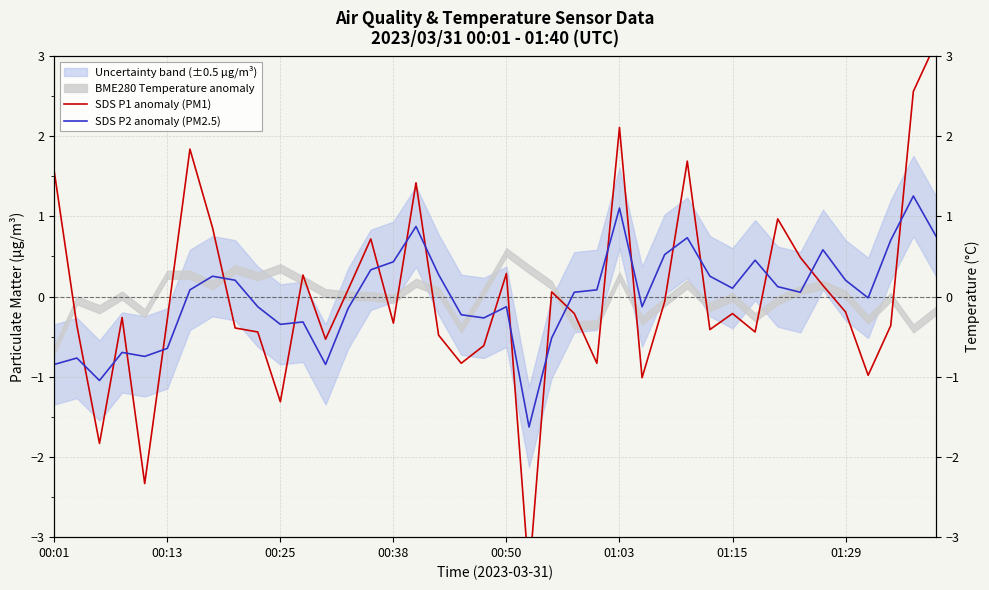

Which series ends up on top after the final intersection of SDS P1 anomaly (PM1) and SDS P2 anomaly (PM2.5)?

SDS P1 anomaly (PM1)